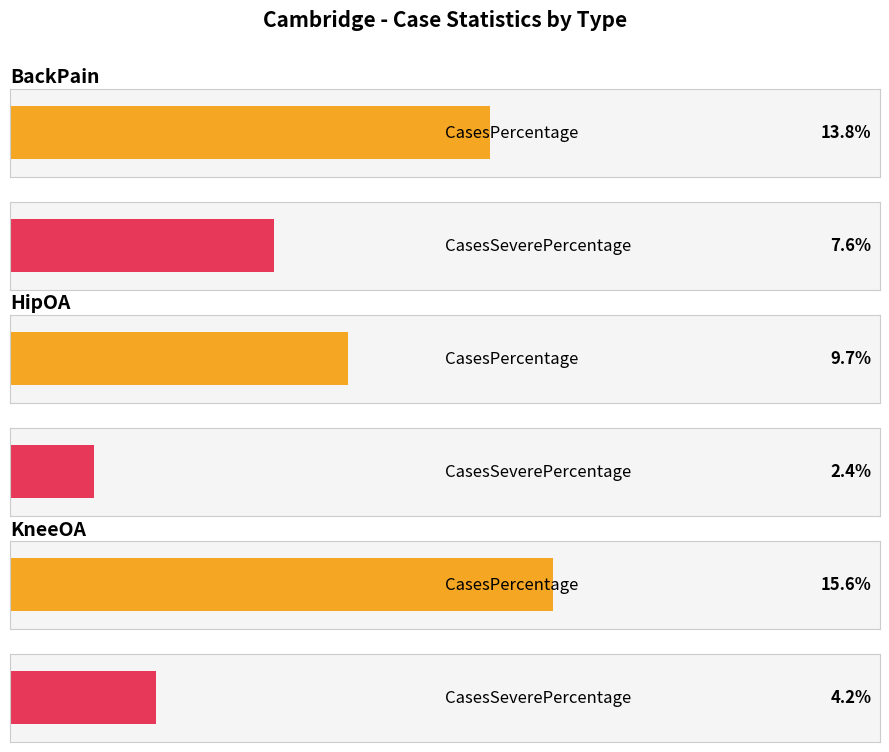

What position from the right is KneeOA?

1